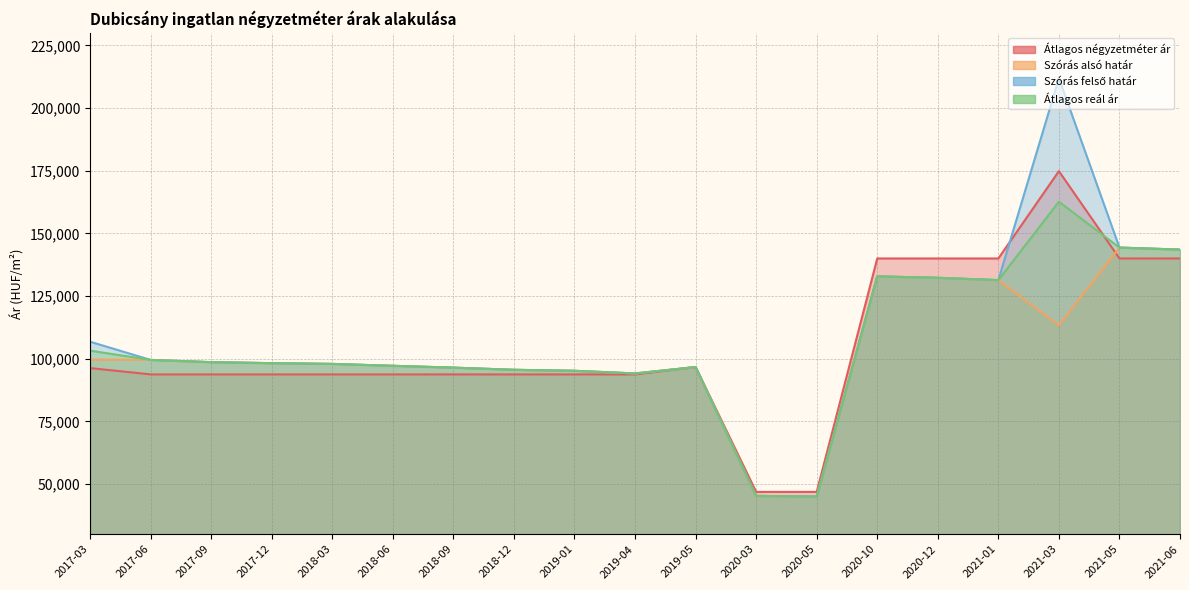

What is the difference between the Szórás alsó határ values at 2019-04 and 2021-03?

19234